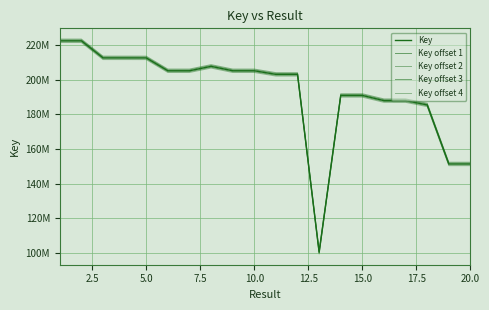

Does the chart have visible grid lines?

Yes